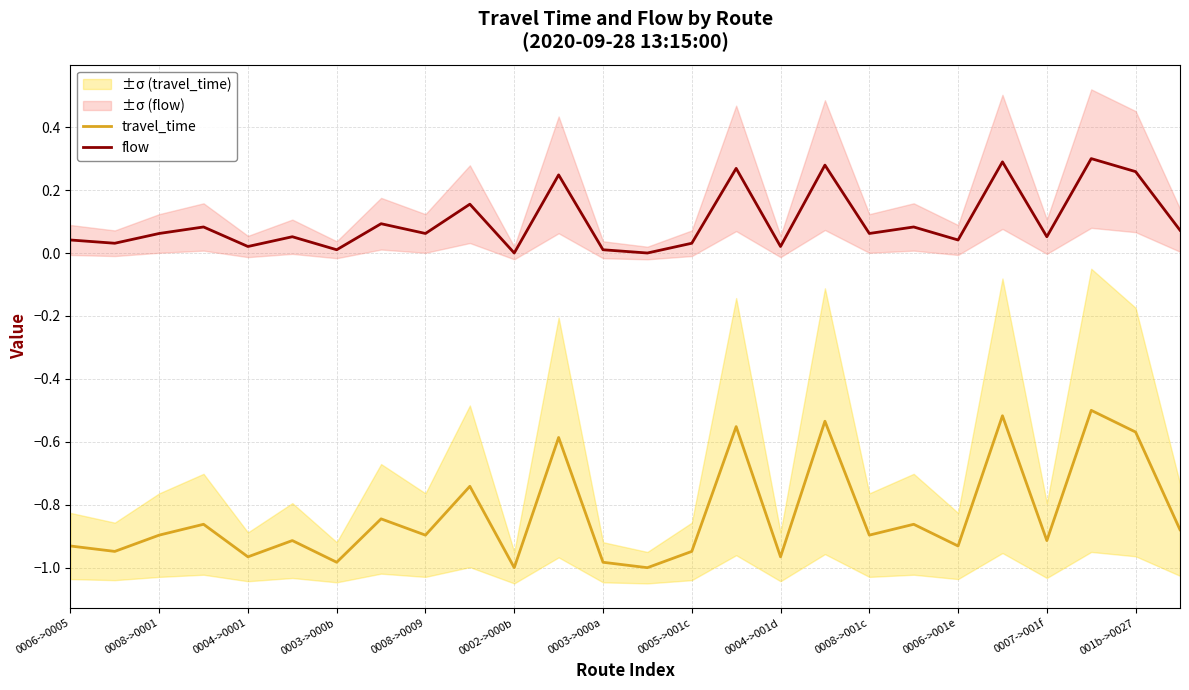

In flow, how many points are lower than both neighbors (excluding endpoints)?

10